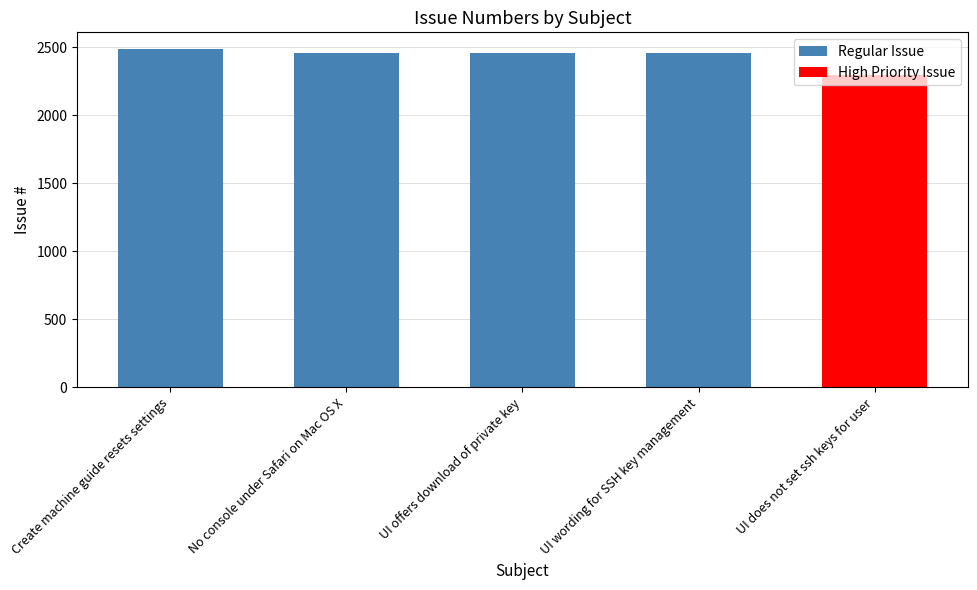

Approximately how many times larger is the value at No console under Safari on Mac OS X compared to Create machine guide resets settings?

1.0